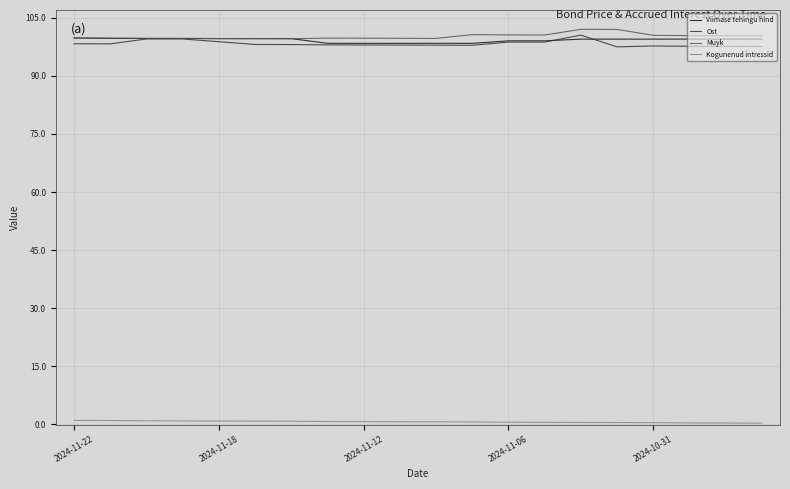

What position from the right is 2024-11-08?

10